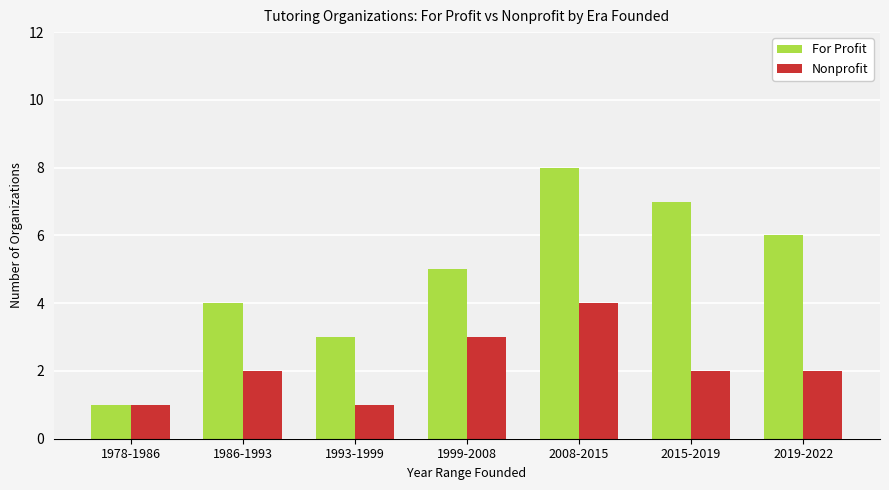

Which series has the largest total across all categories?

For Profit